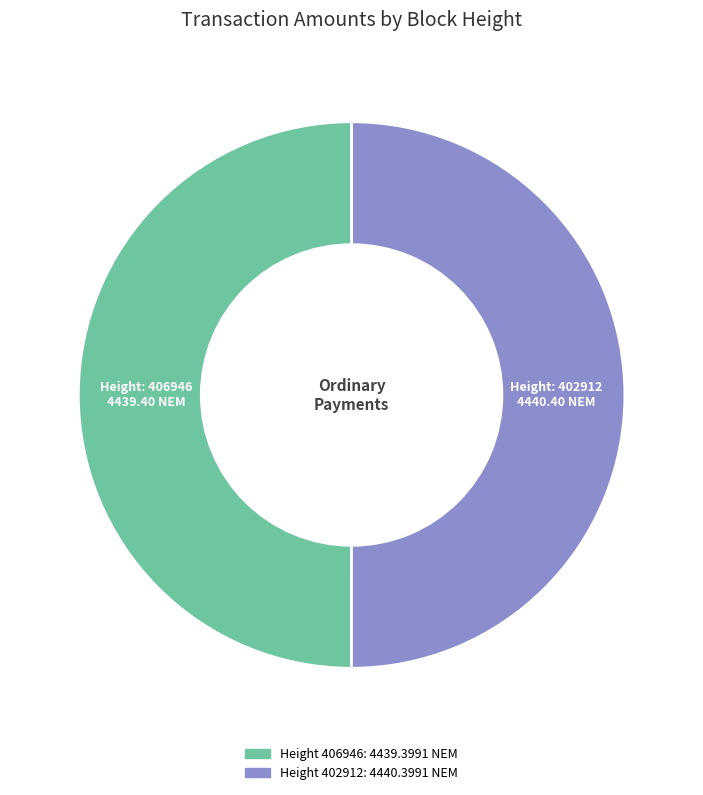

Count the number of slices in the pie.

2